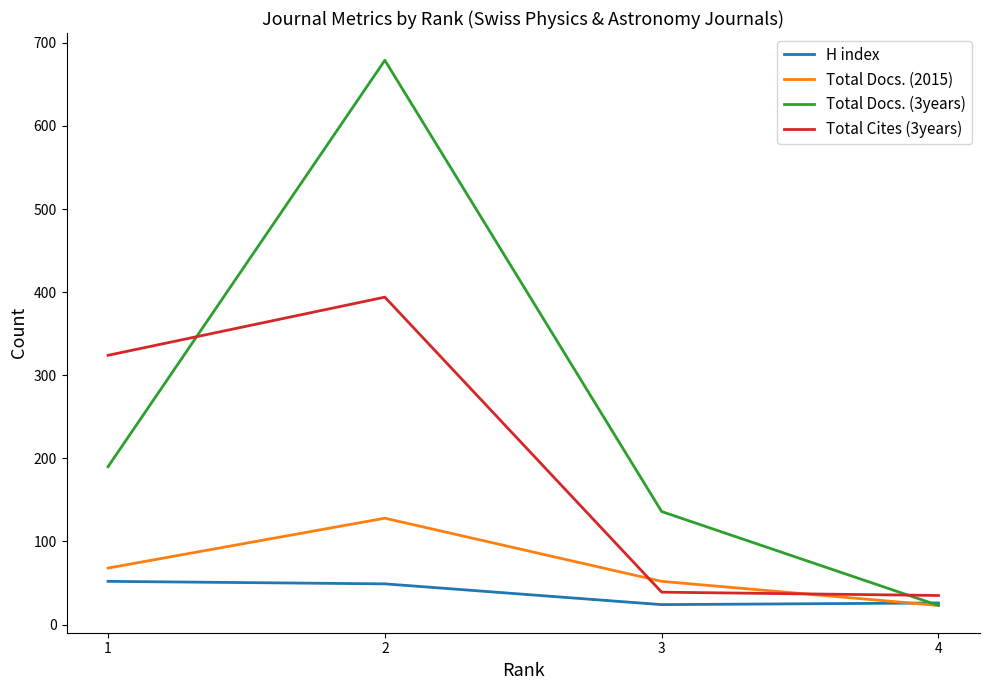

Where does the H index series first go above 49?

1